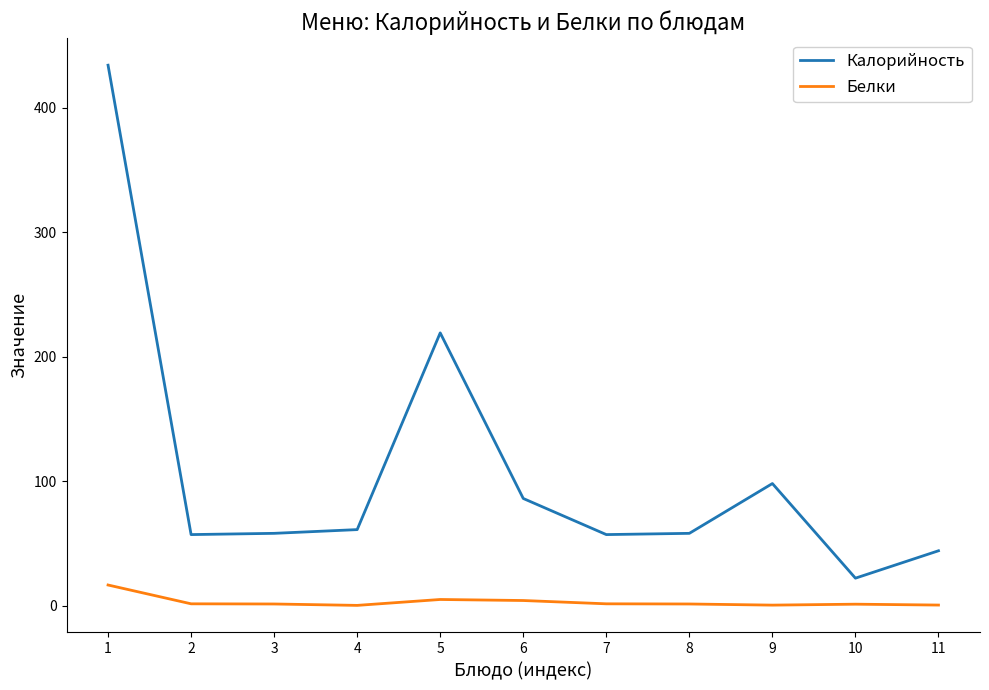

True or false: Белки and Калорийность cross at least once.

False